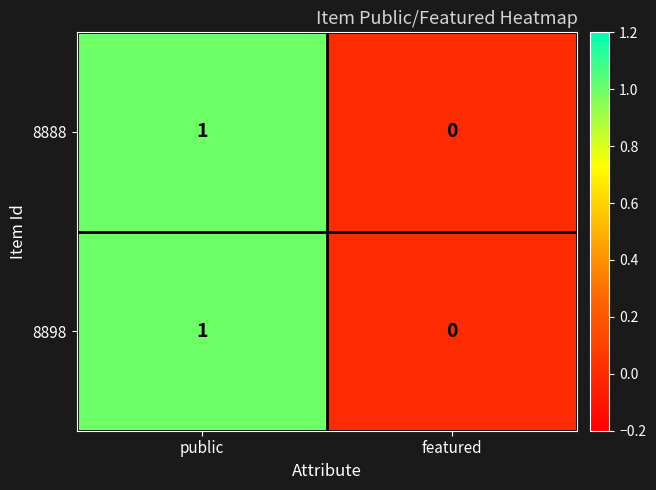

Count the number of data series in this chart.

2